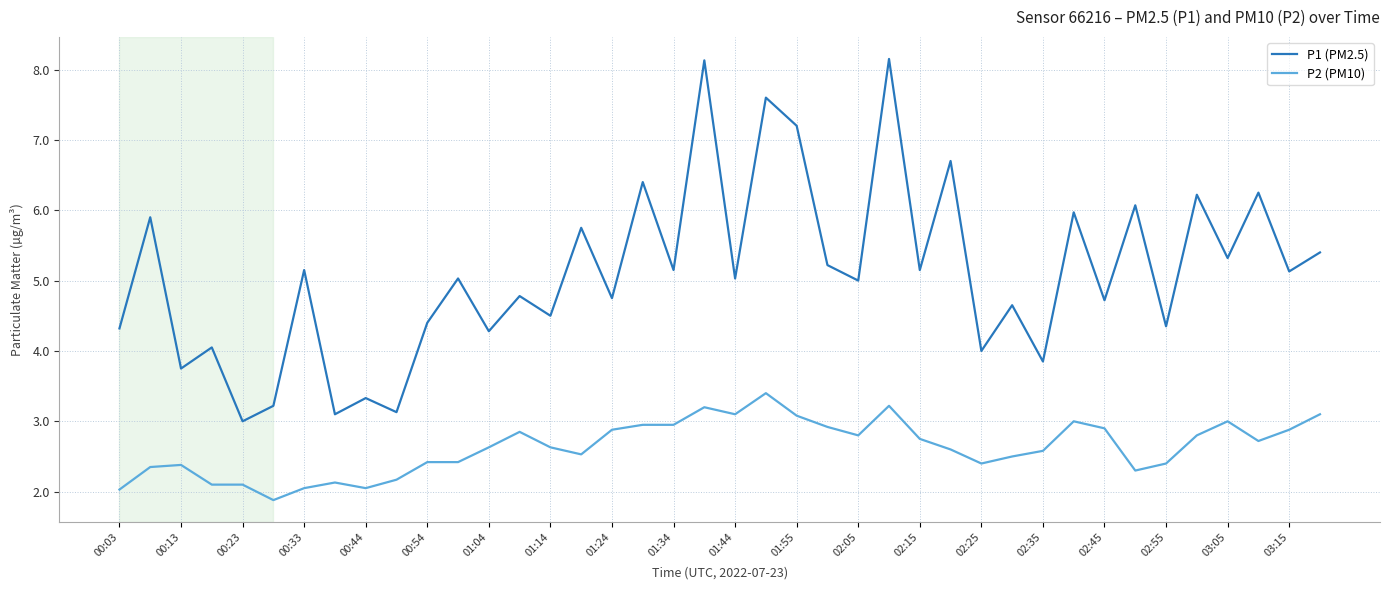

Which series has the largest range (max minus min)?

P1 (PM2.5)